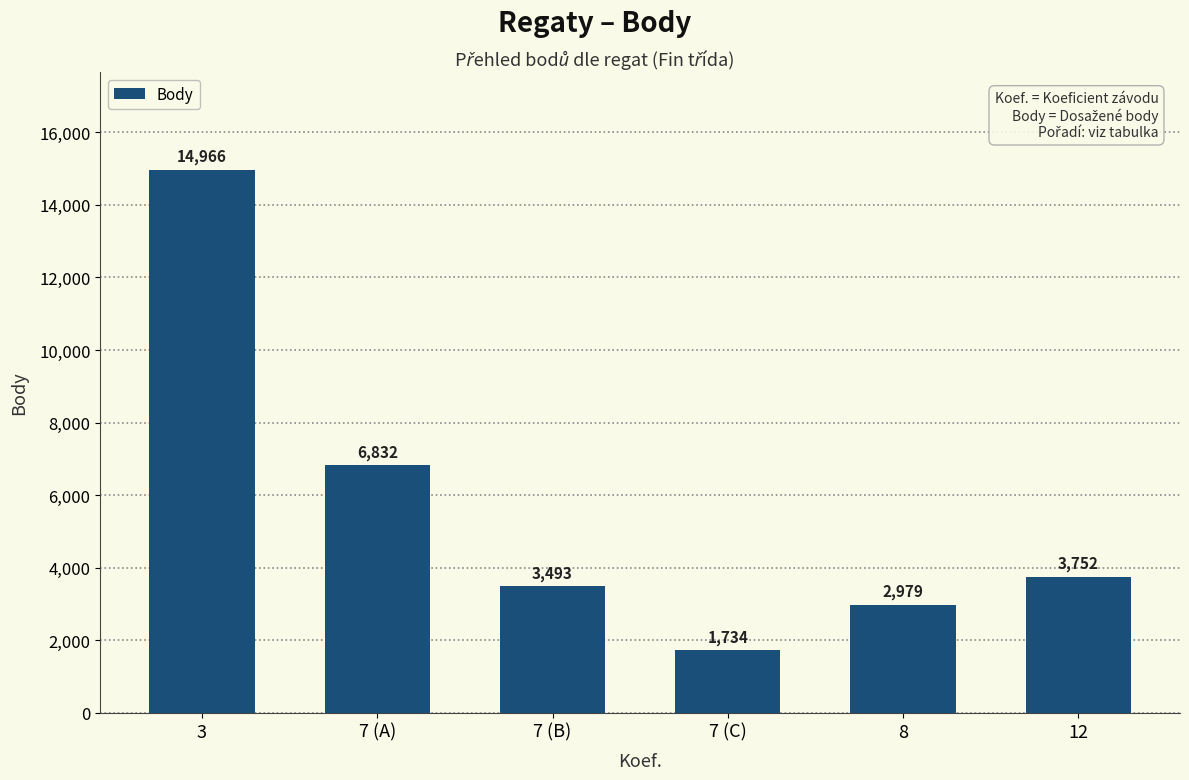

What is the greatest value displayed?

14966